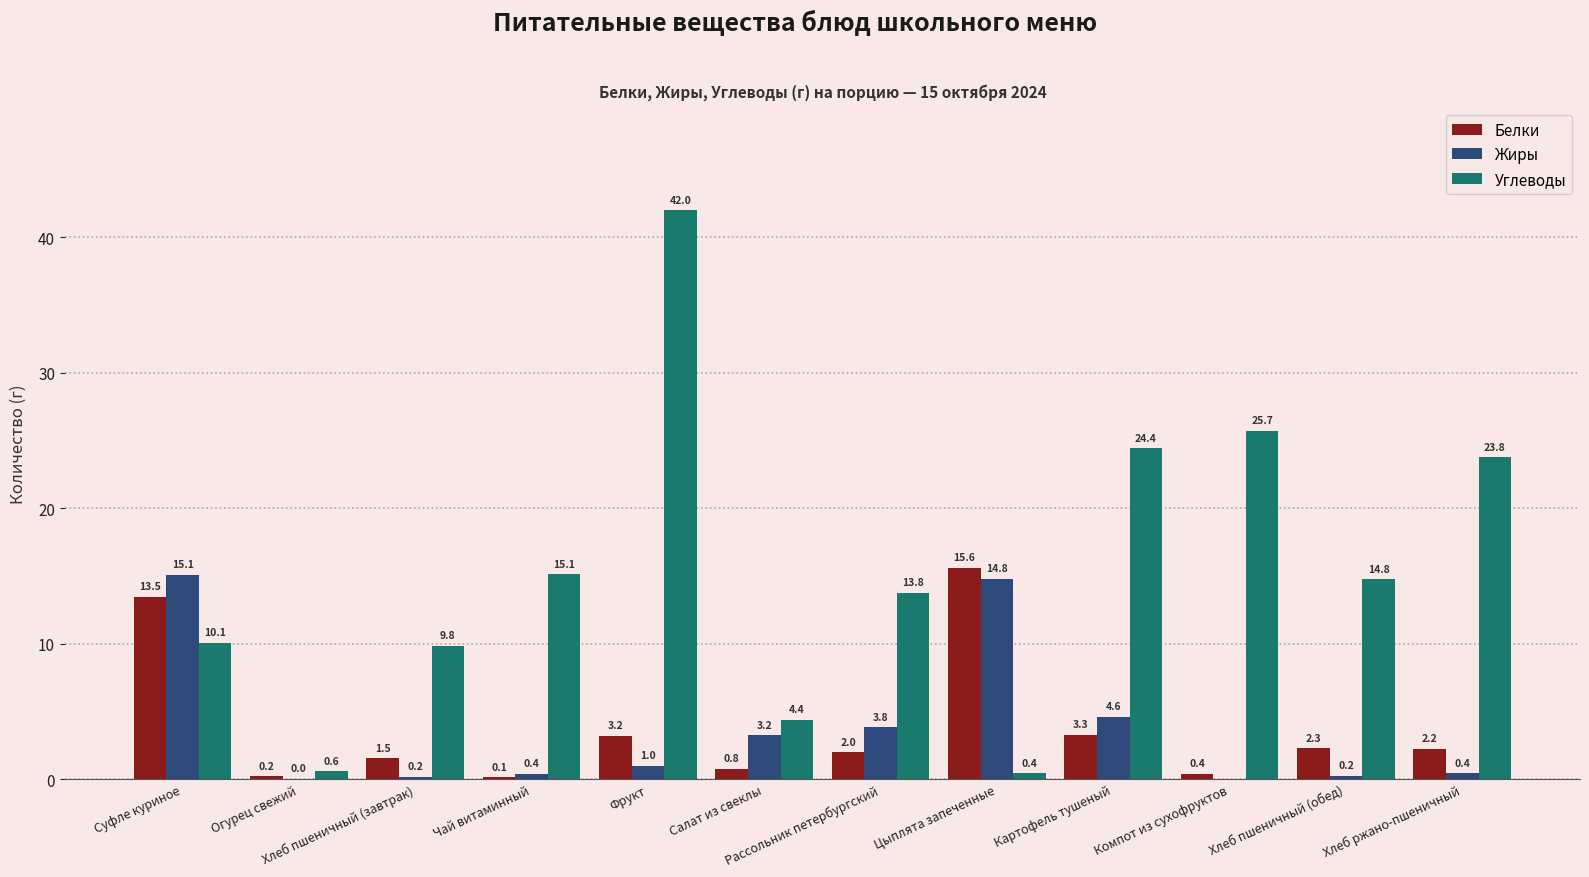

The value of Белки at Хлеб пшеничный (обед) is 2.3. True or false?

True